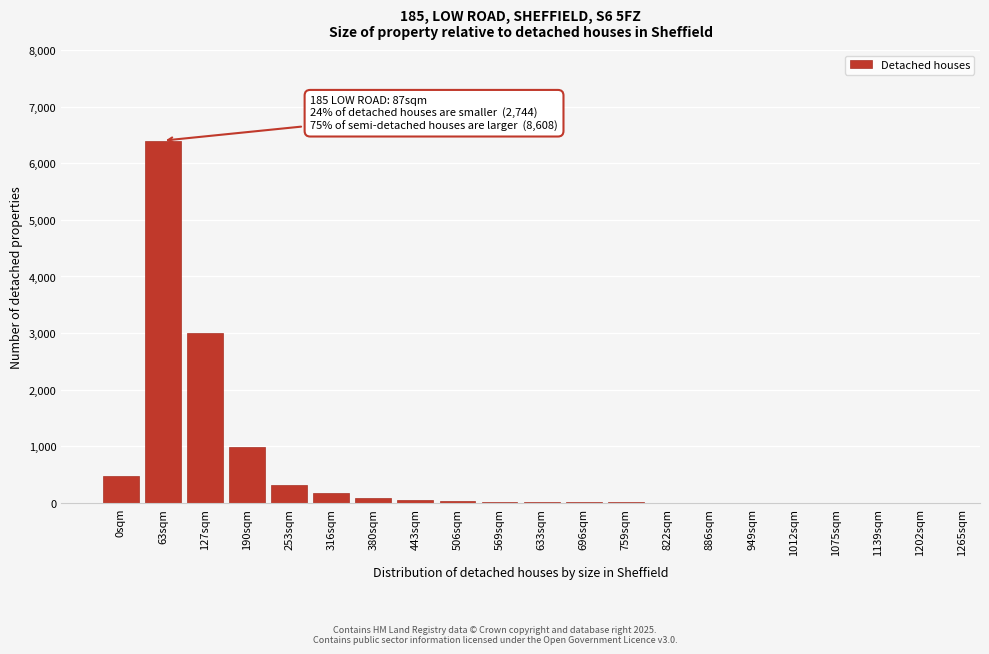

Is it true that the value at 127sqm is 4325?

False